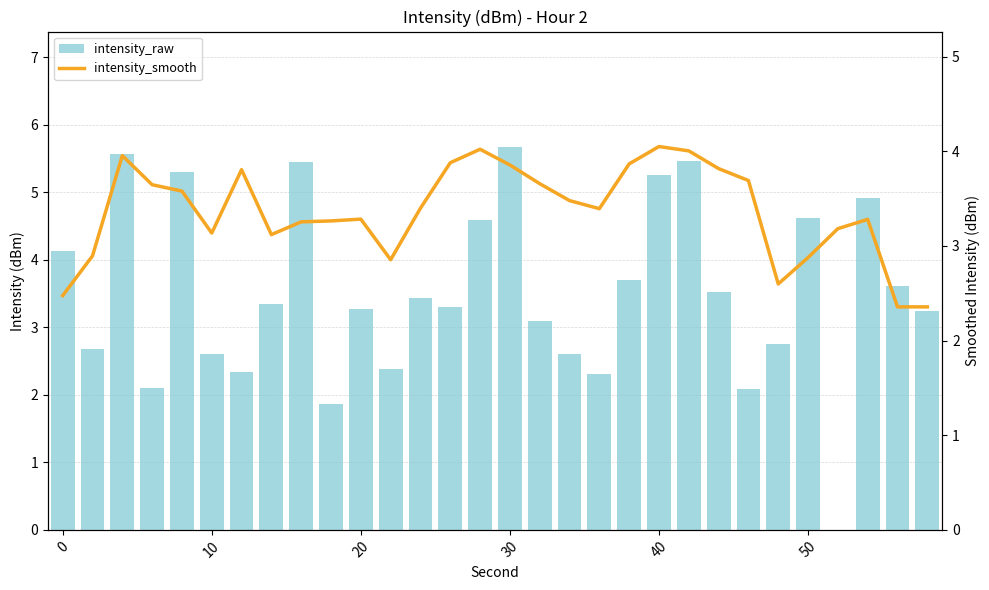

The intensity_smooth series shows 3.7 at 23. True or false?

True